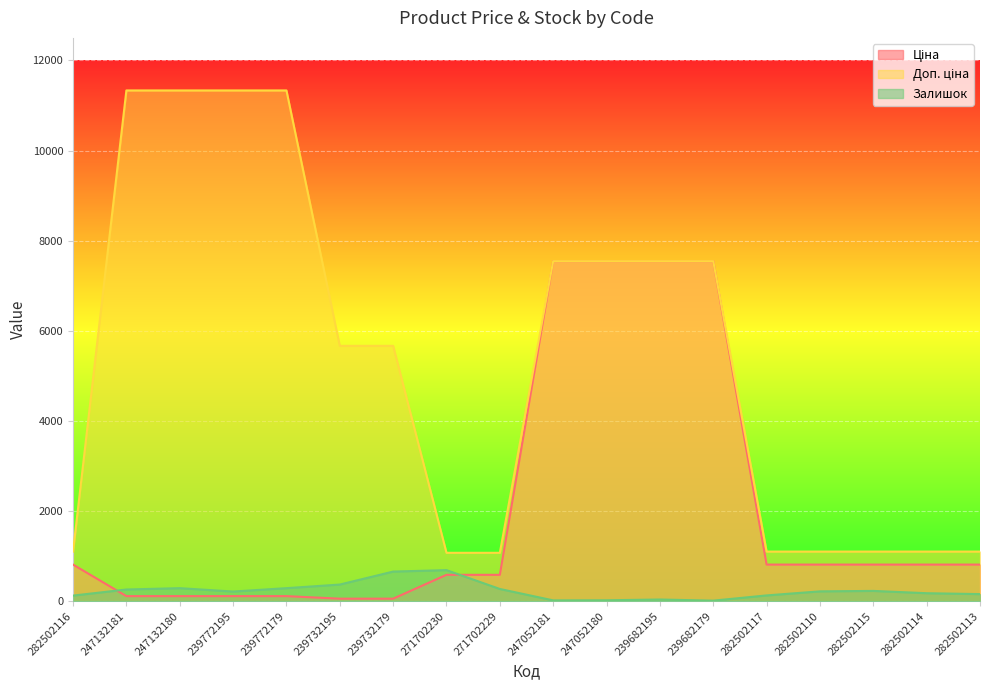

Read the Залишок value at 282502115.

229.0